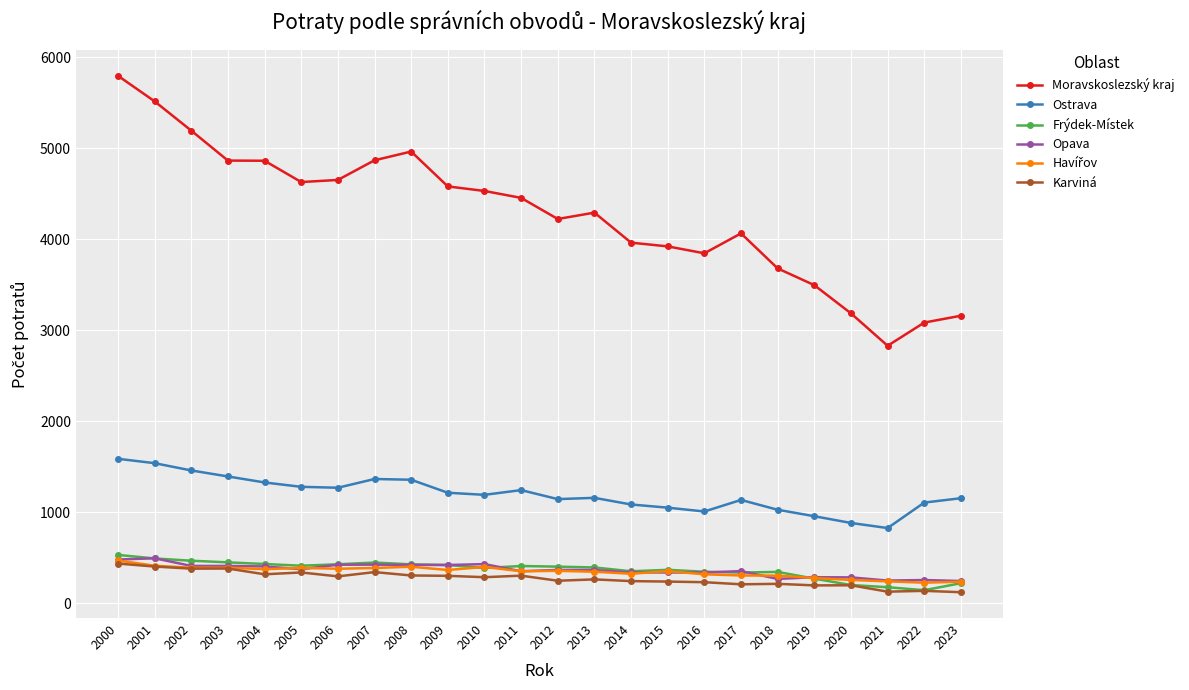

The Moravskoslezský kraj series shows 3074 at 2006. True or false?

False